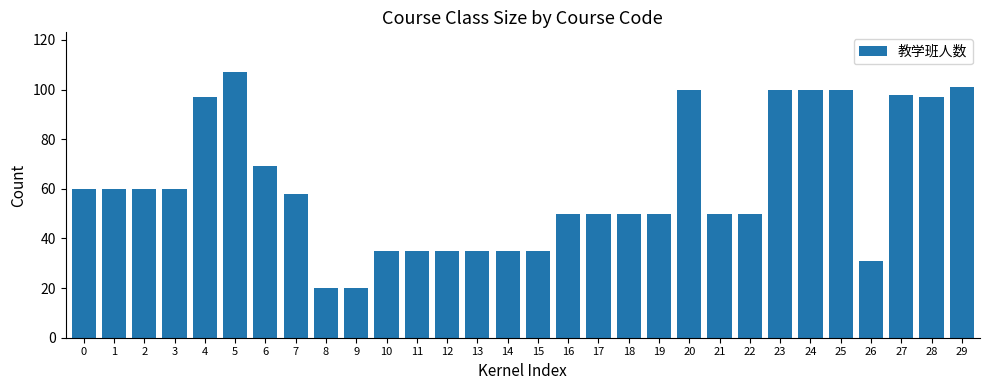

Reading left to right, what are all the values shown in this chart?

60	60	60	60	97	107	69	58	20	20	35	35	35	35	35	35	50	50	50	50	100	50	50	100	100	100	31	98	97	101